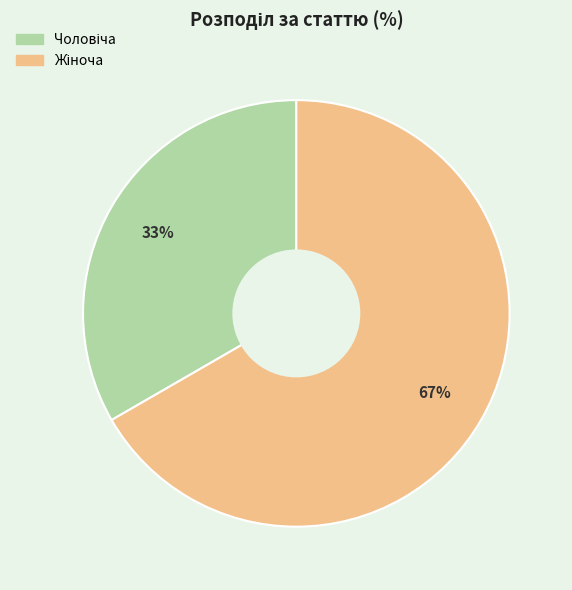

Is there any slice that represents more than half of the pie?

Yes